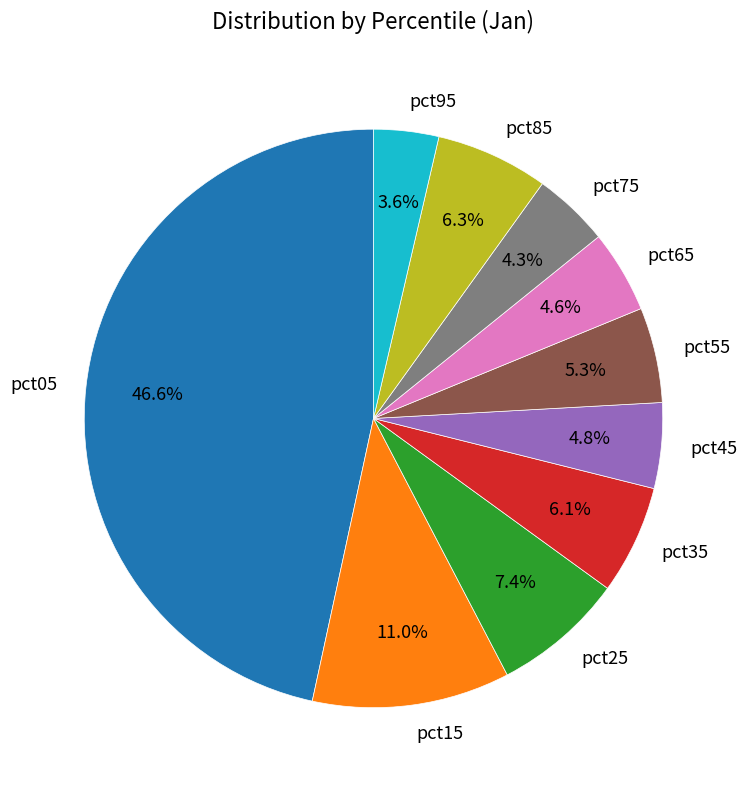

How many segments does this pie chart have?

10